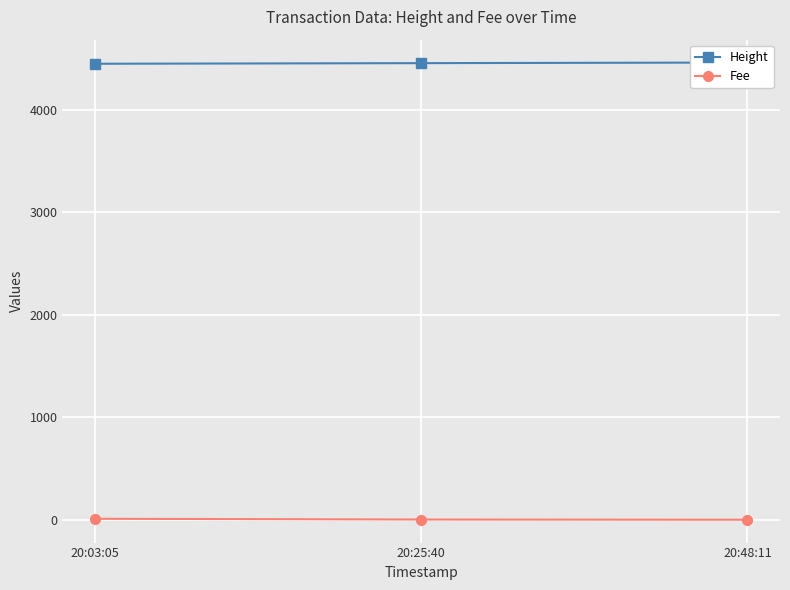

Which label corresponds to the smallest value in the chart?

20:48:11